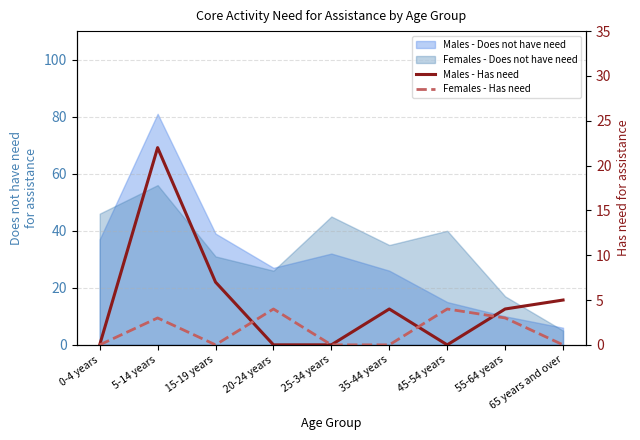

List the labels in order of Males - Has need value, smallest first.

0-4 years, 20-24 years, 25-34 years, 45-54 years, 35-44 years, 55-64 years, 65 years and over, 15-19 years, 5-14 years